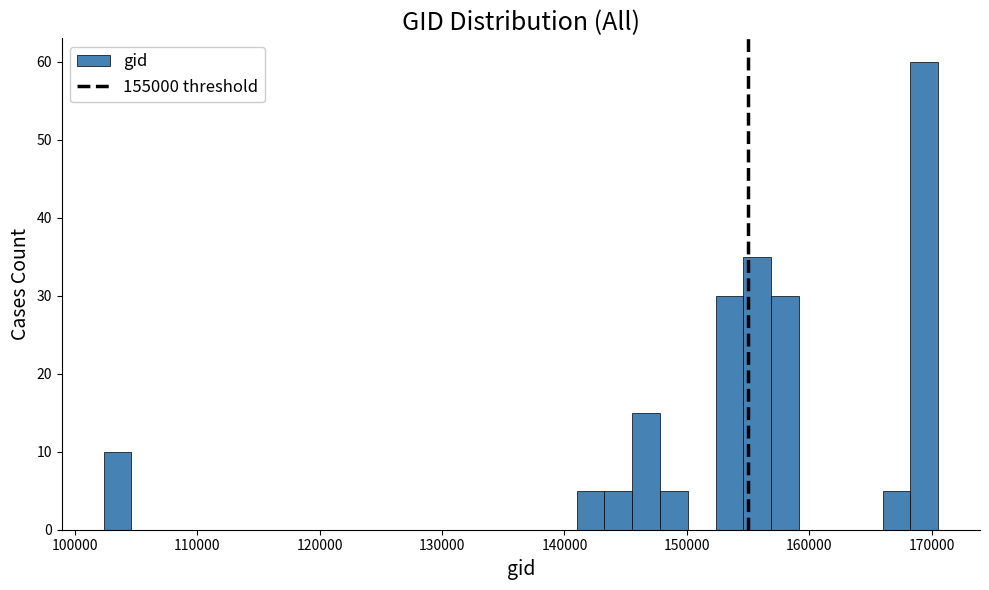

Read against the x-axis, roughly where is the centre of the tallest bar?

169000